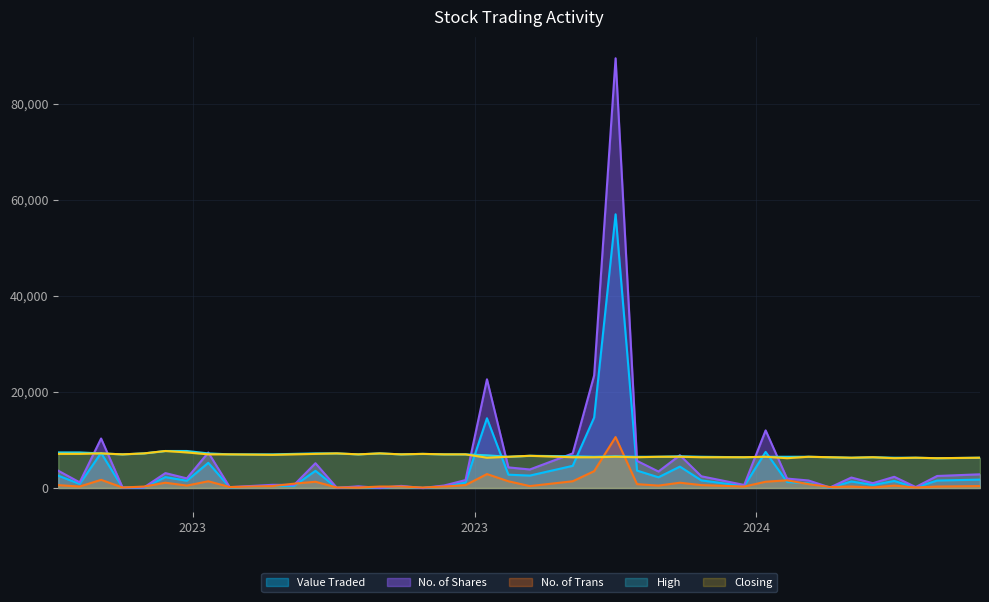

What is the difference between the maximum and second lowest values in the High series?

1400.0